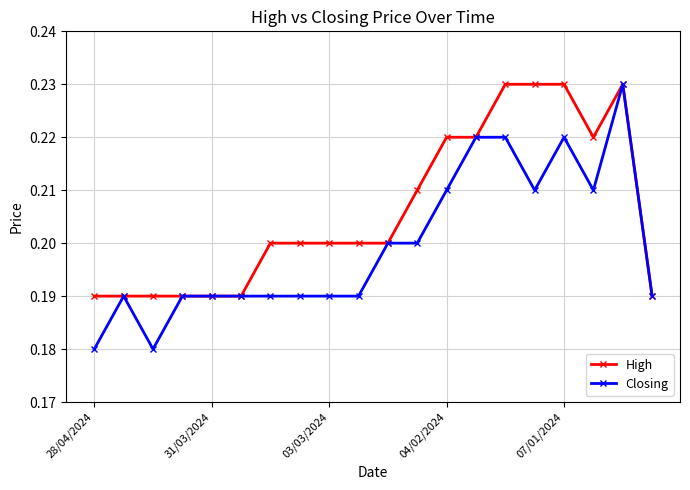

Which series has the largest total across all categories?

High